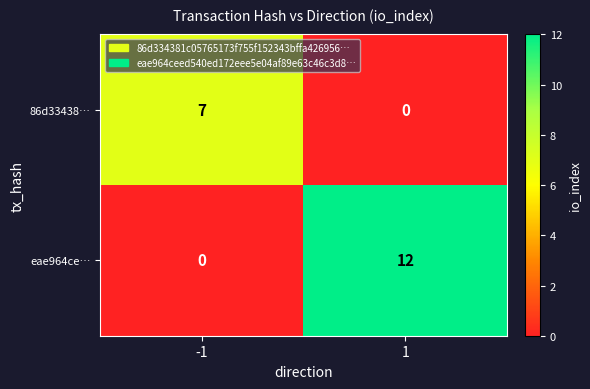

Reading left to right, extract all data points from this chart.

86d33438…: -1=7	1=0
eae964ce…: -1=0	1=12